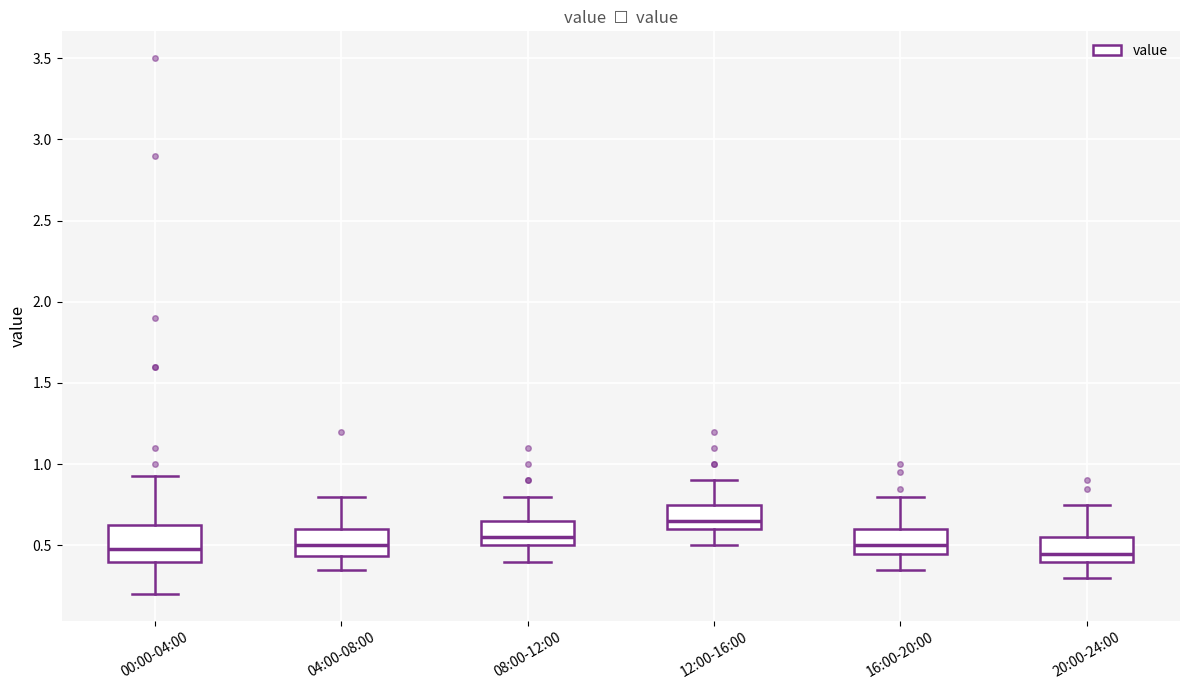

Where does the lower whisker of the box for 12:00-16:00 end on the y-axis? The values are not printed on the chart, so give them approximately, as read against the axis.

0.50